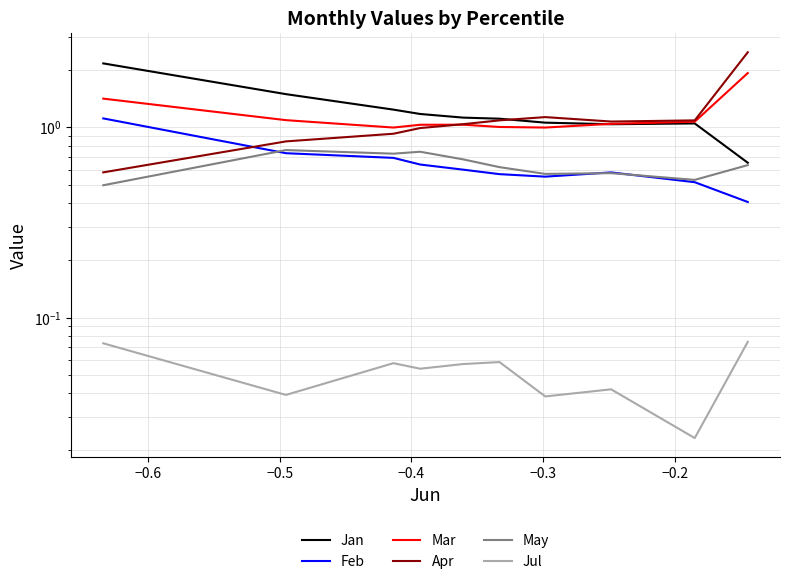

What are all the series names shown in the legend?

Jan, Feb, Mar, Apr, May, Jul